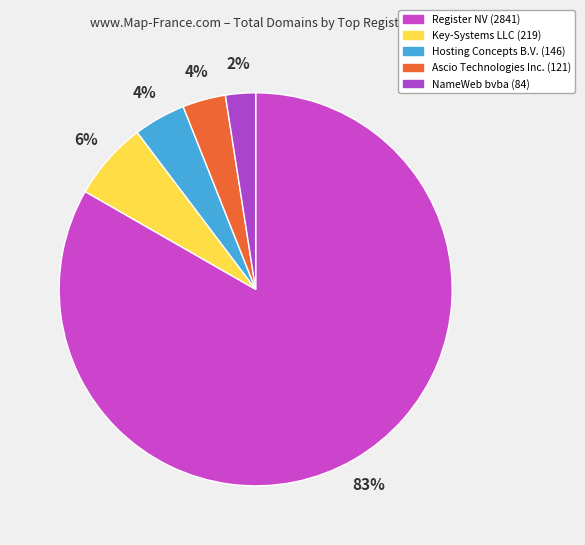

How many slices are in this pie chart?

5